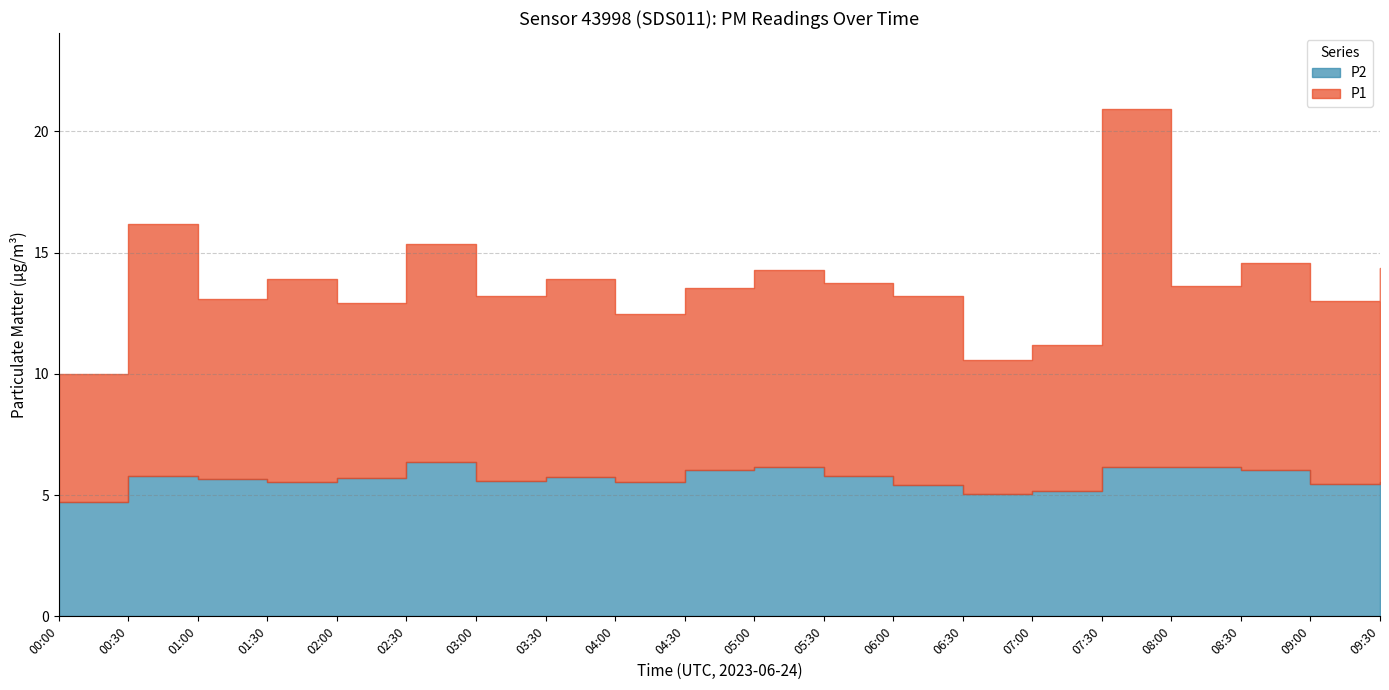

At which category is the sum across all series the highest?

07:30